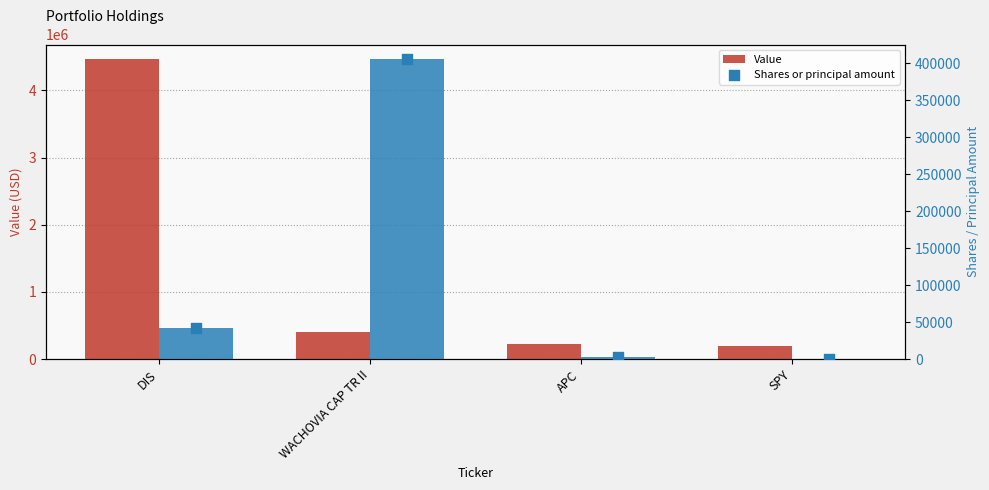

What are all the series names shown in the legend?

Value, Shares or principal amount